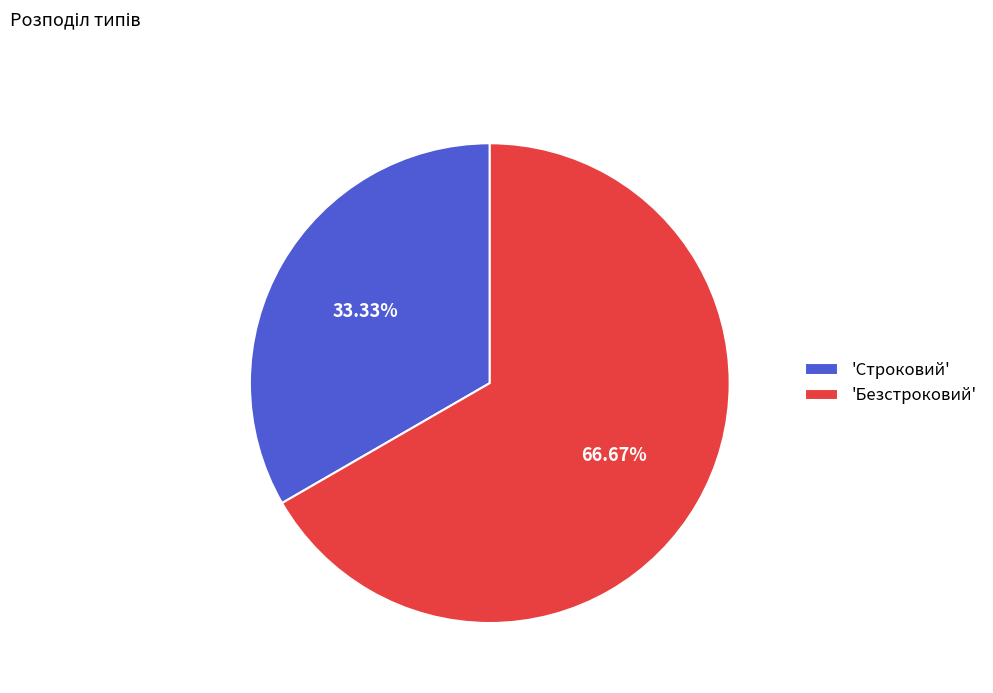

Does any single category account for the majority?

Yes